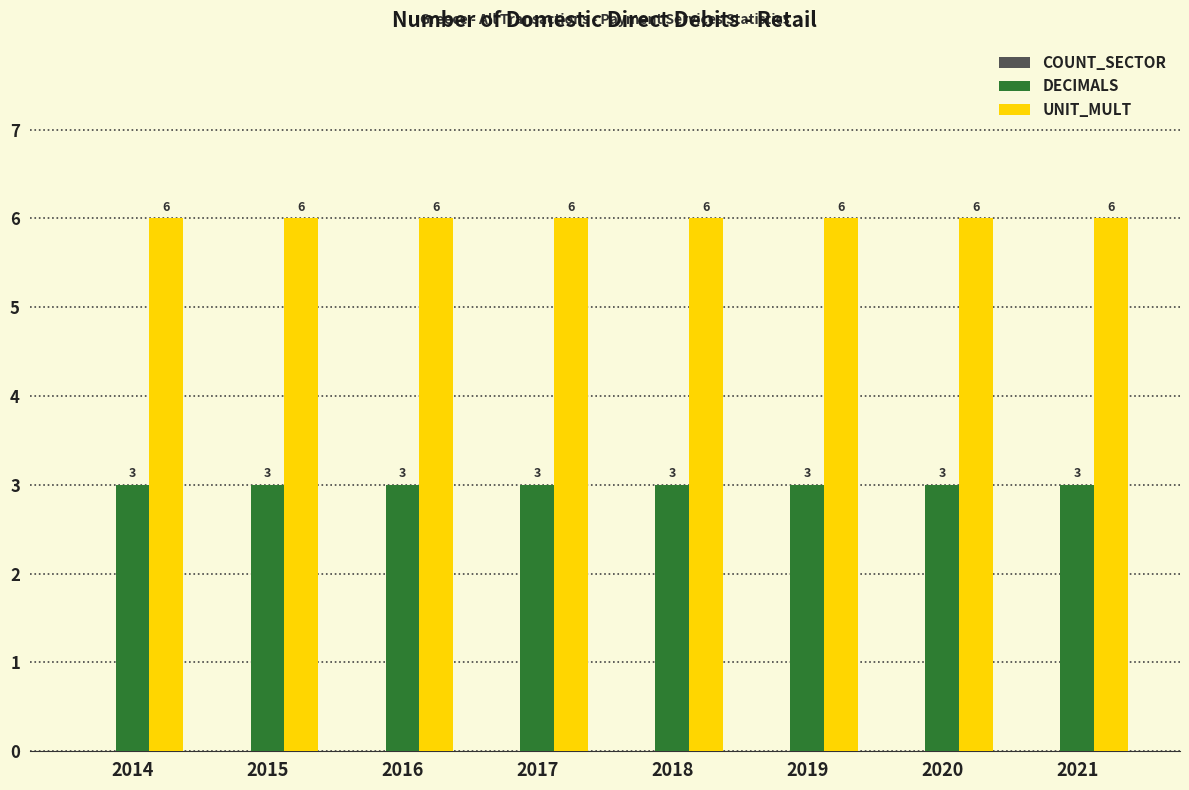

What is the total value across all series at 2016?

9